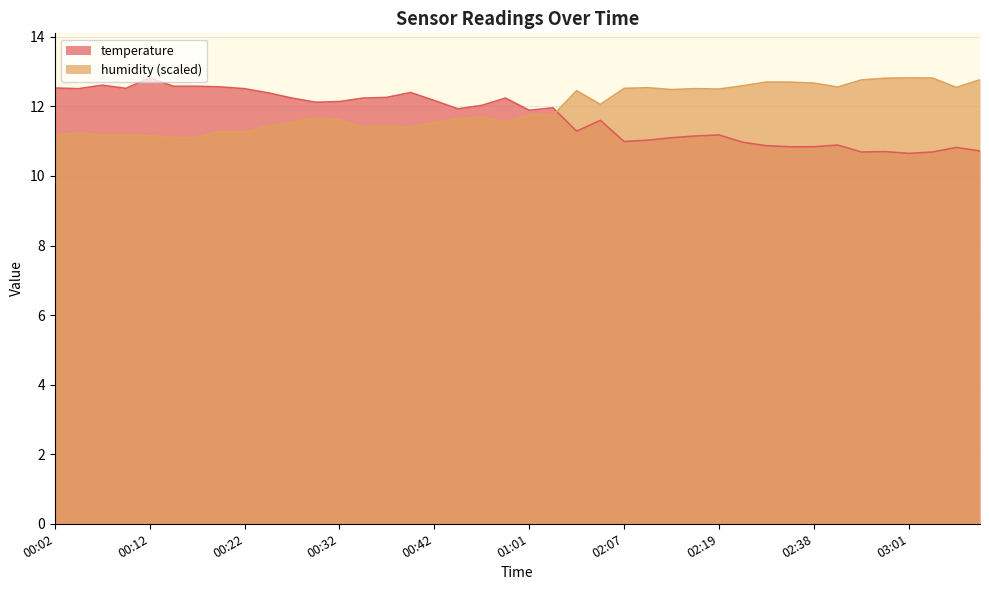

Where is temperature nearest to the value 11?

02:07